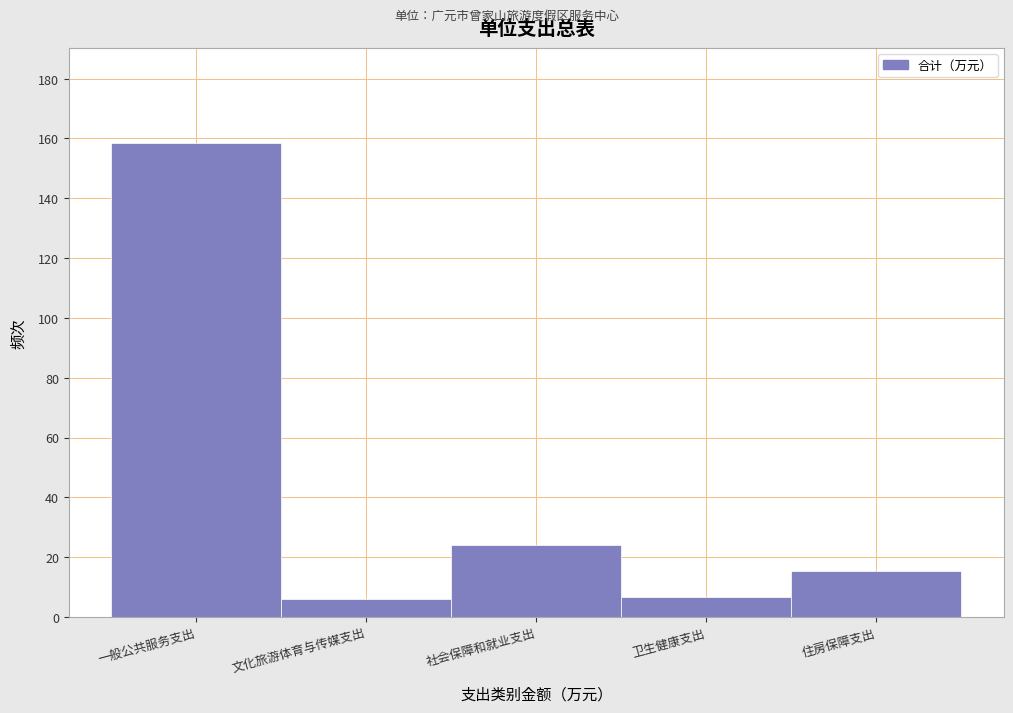

At which category does the chart reach its peak across all series?

一般公共服务支出